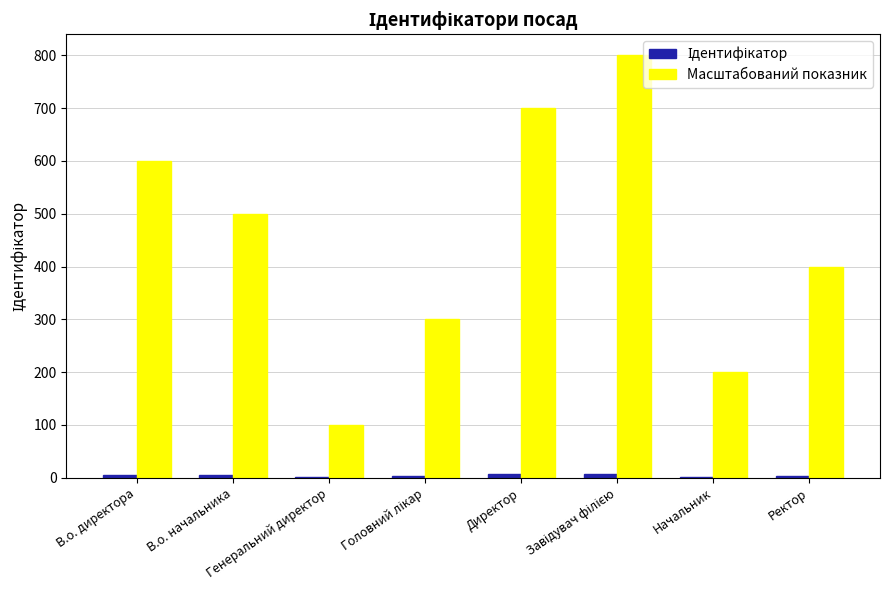

Which series has the largest total across all categories?

Масштабований показник